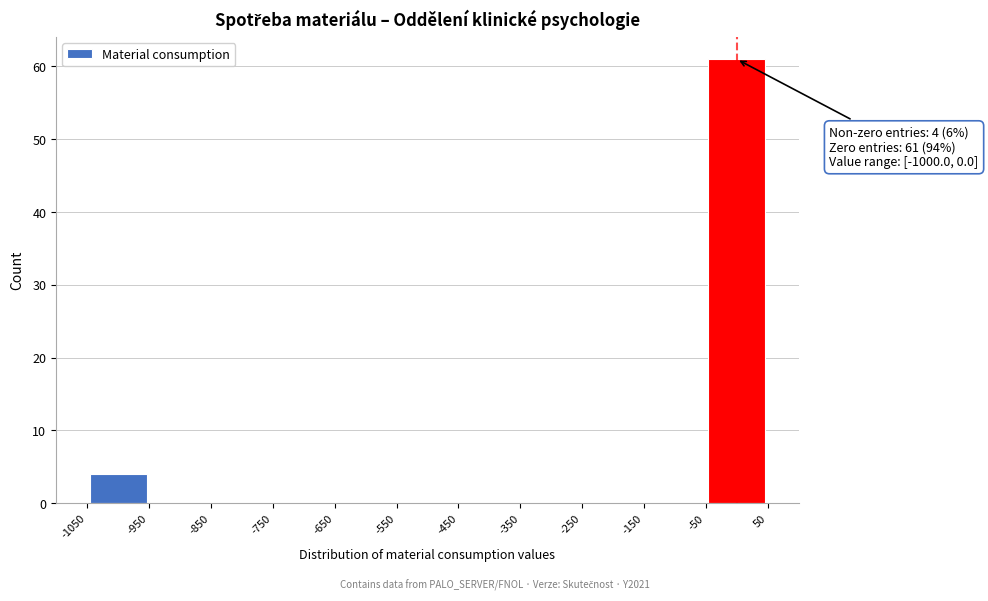

Which range on the x-axis has the tallest bar?

-50 to 50